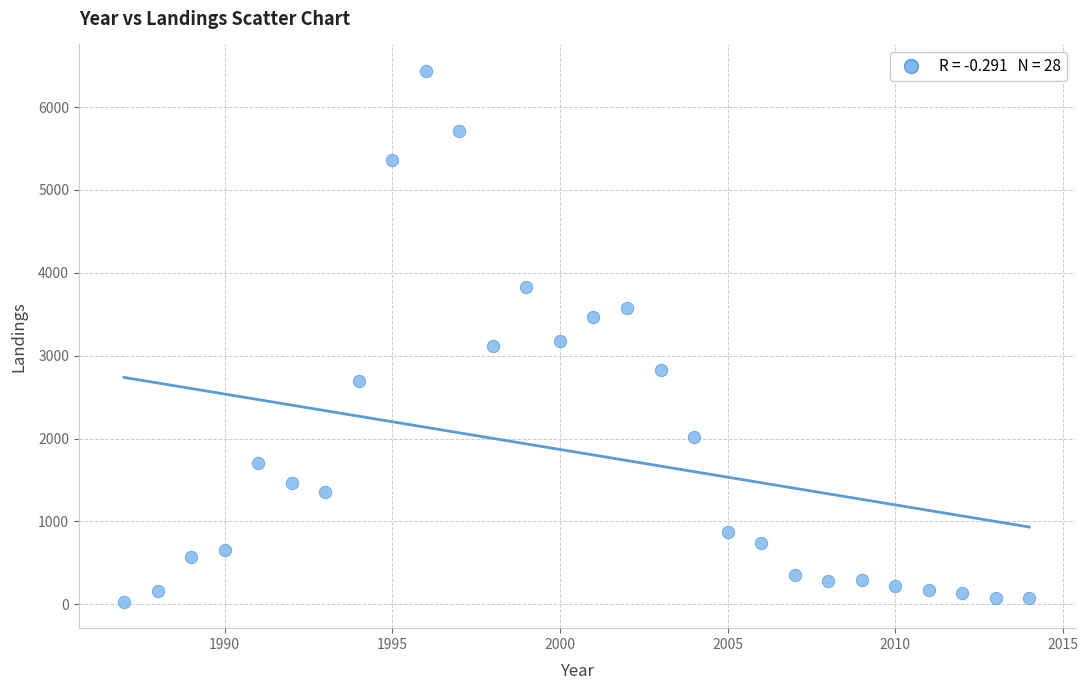

What is the range of Y values (max minus min)?

6403